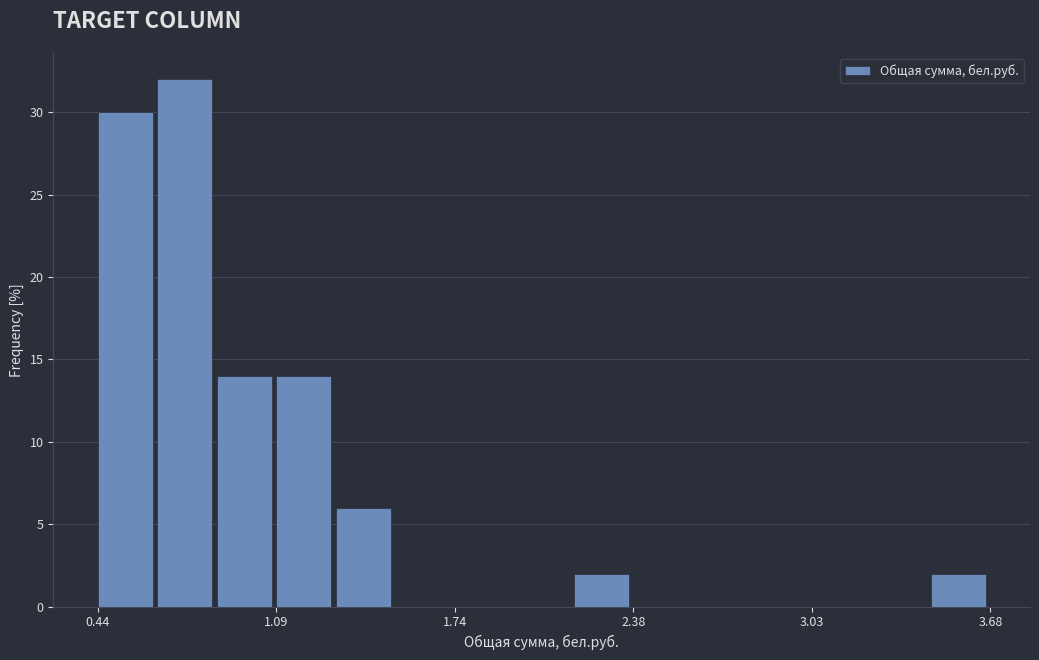

Read against the x-axis, roughly where is the centre of the tallest bar?

0.8